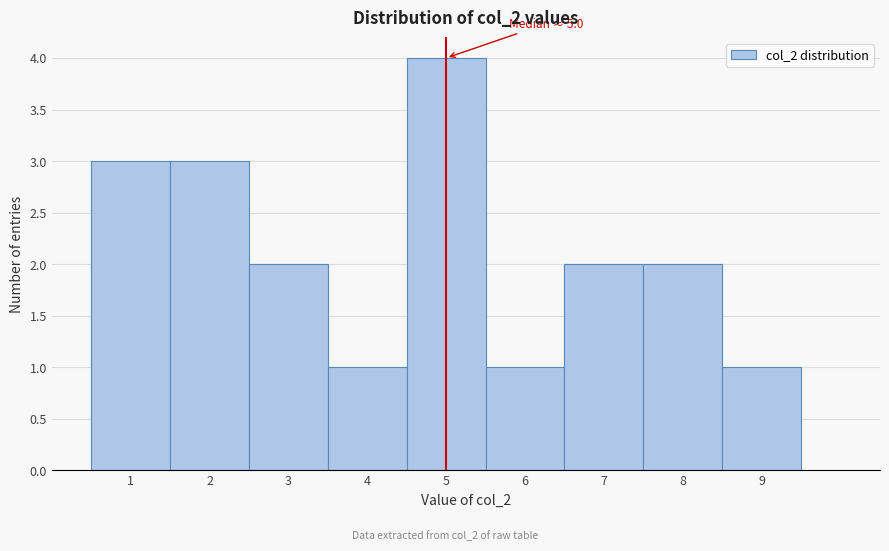

Which range on the x-axis has the tallest bar?

4.5 to 5.5